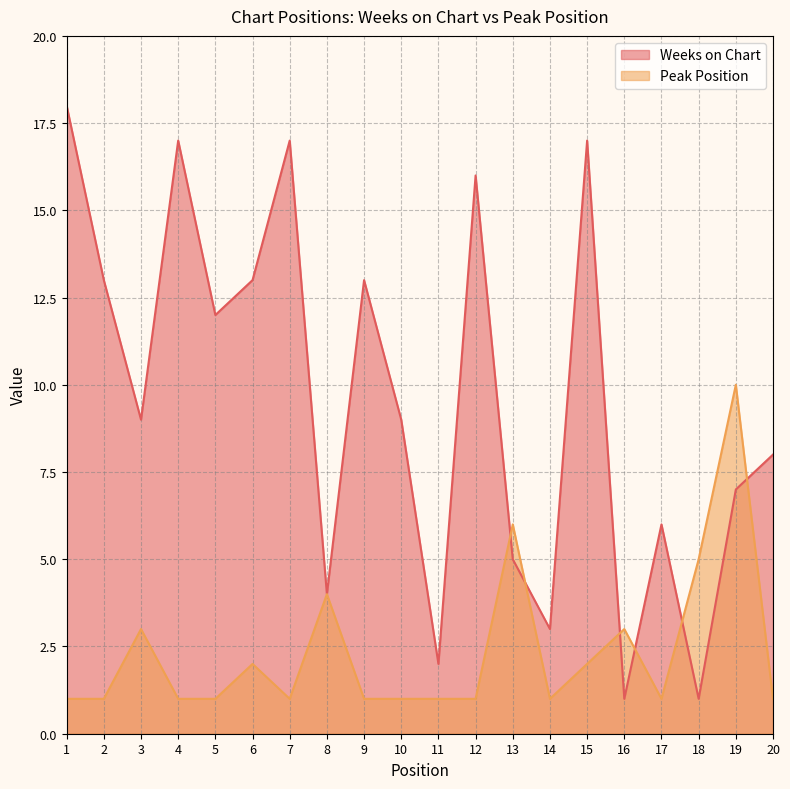

True or false: Weeks on Chart has more than 2 interior local peaks.

True